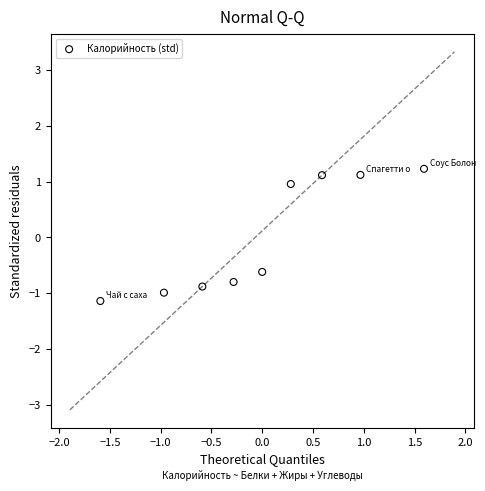

What Y value in the scatter plot is closest to 0?

-0.6